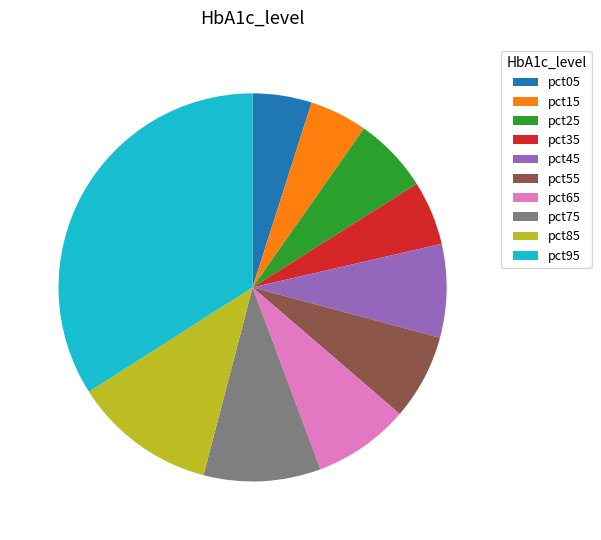

True or false: pct75 accounts for 1% of the total.

False